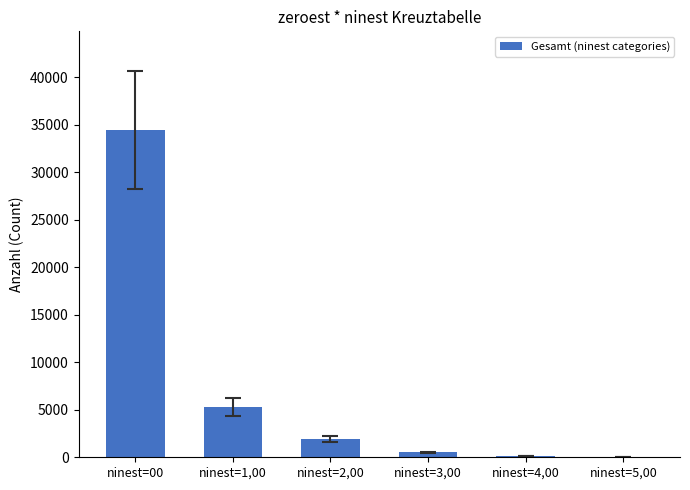

The chart shows a value of 506 at ninest=3,00. True or false?

True